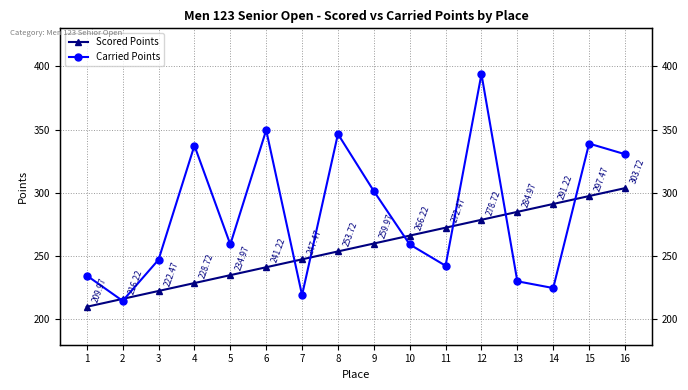

Rank the categories by Scored Points value from highest to lowest.

16, 15, 14, 13, 12, 11, 10, 9, 8, 7, 6, 5, 4, 3, 2, 1